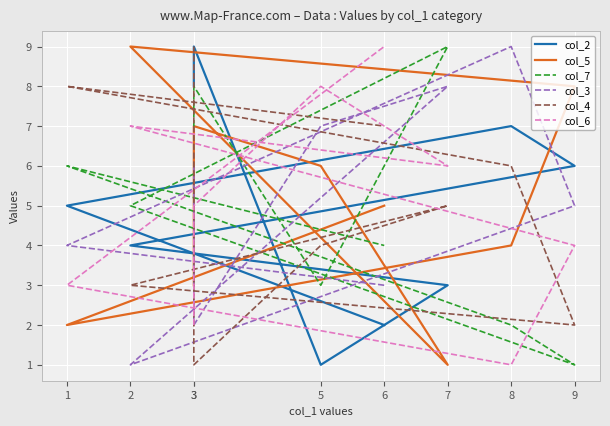

Reading left to right, list all the values displayed in this chart.

col_2: 8	9	1	3	4	6	7	5	2
col_5: 3	7	6	1	9	8	4	2	5
col_7: 7	8	3	9	5	1	2	6	4
col_3: 6	2	7	8	1	5	9	4	3
col_4: 9	1	4	5	3	2	6	8	7
col_6: 2	5	8	6	7	4	1	3	9